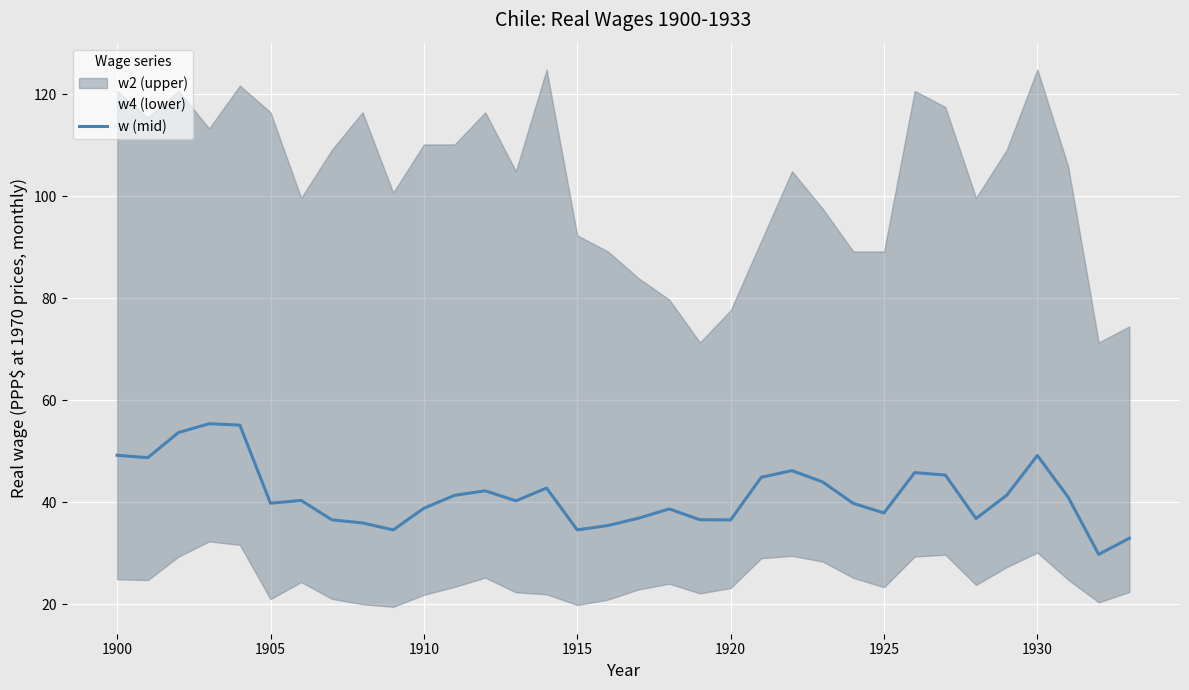

Reading left to right, extract all data points from this chart.

49.2	48.7	53.7	55.4	55.1	39.8	40.4	36.6	35.9	34.6	38.8	41.4	42.2	40.3	42.8	34.6	35.4	36.9	38.7	36.6	36.5	44.9	46.2	44.0	39.8	37.9	45.8	45.3	36.8	41.4	49.2	41.0	29.8	33.0